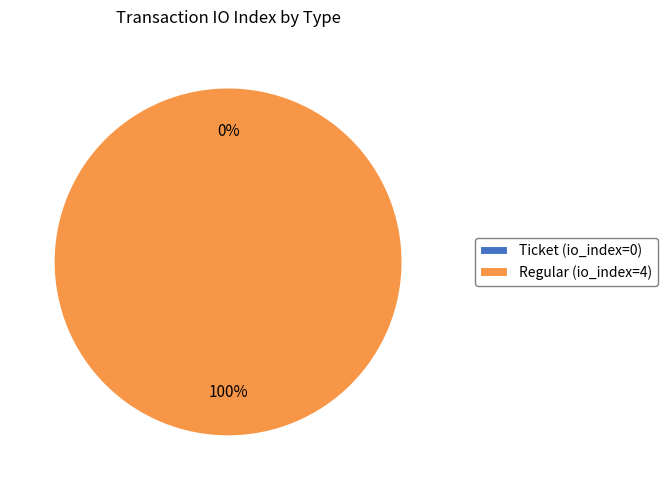

Which category accounts for the majority?

Regular